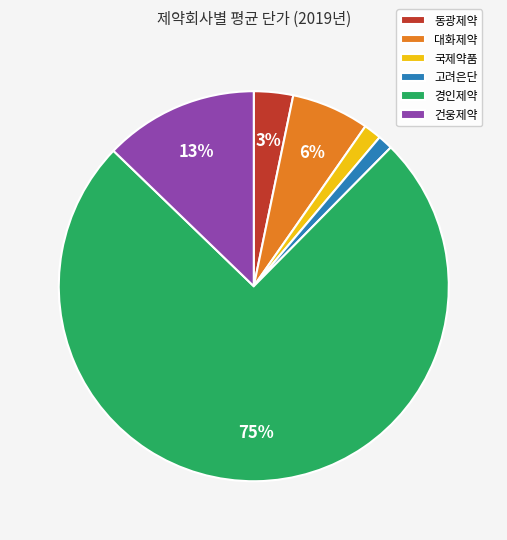

To the nearest percent, what portion does 국제약품 represent?

1%